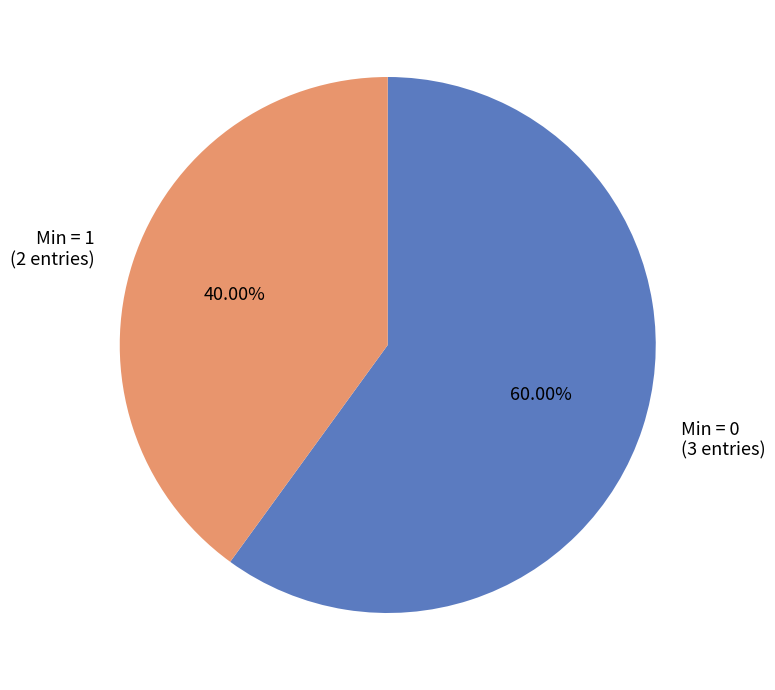

Does any single category account for the majority?

Yes